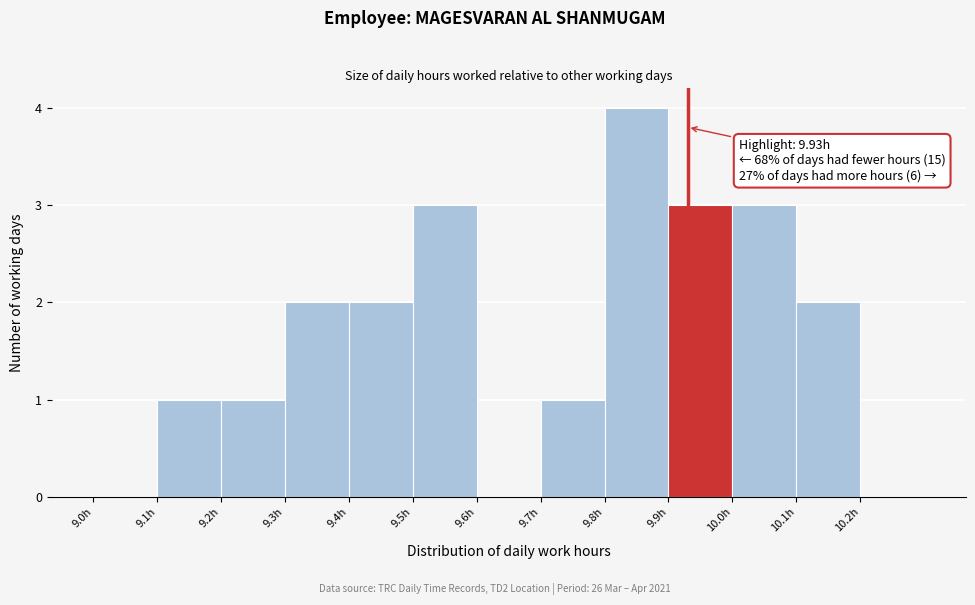

Over which range of the x-axis is the bar tallest?

9.8 to 9.9